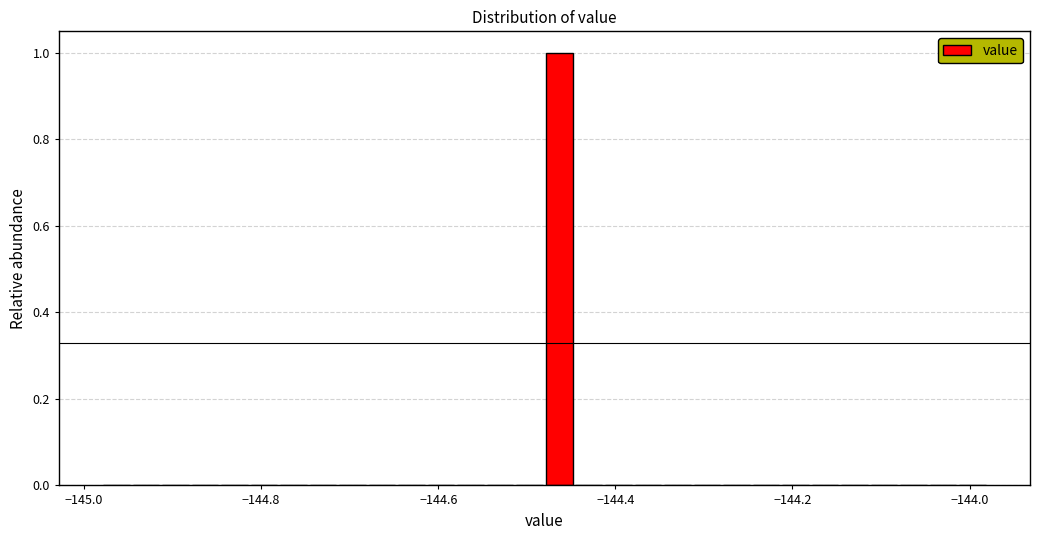

Read against the x-axis, roughly where is the centre of the tallest bar?

-144.46